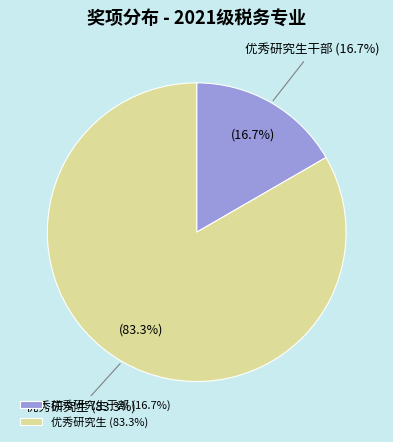

What is the change in value from 优秀研究生干部 to 优秀研究生?

+16